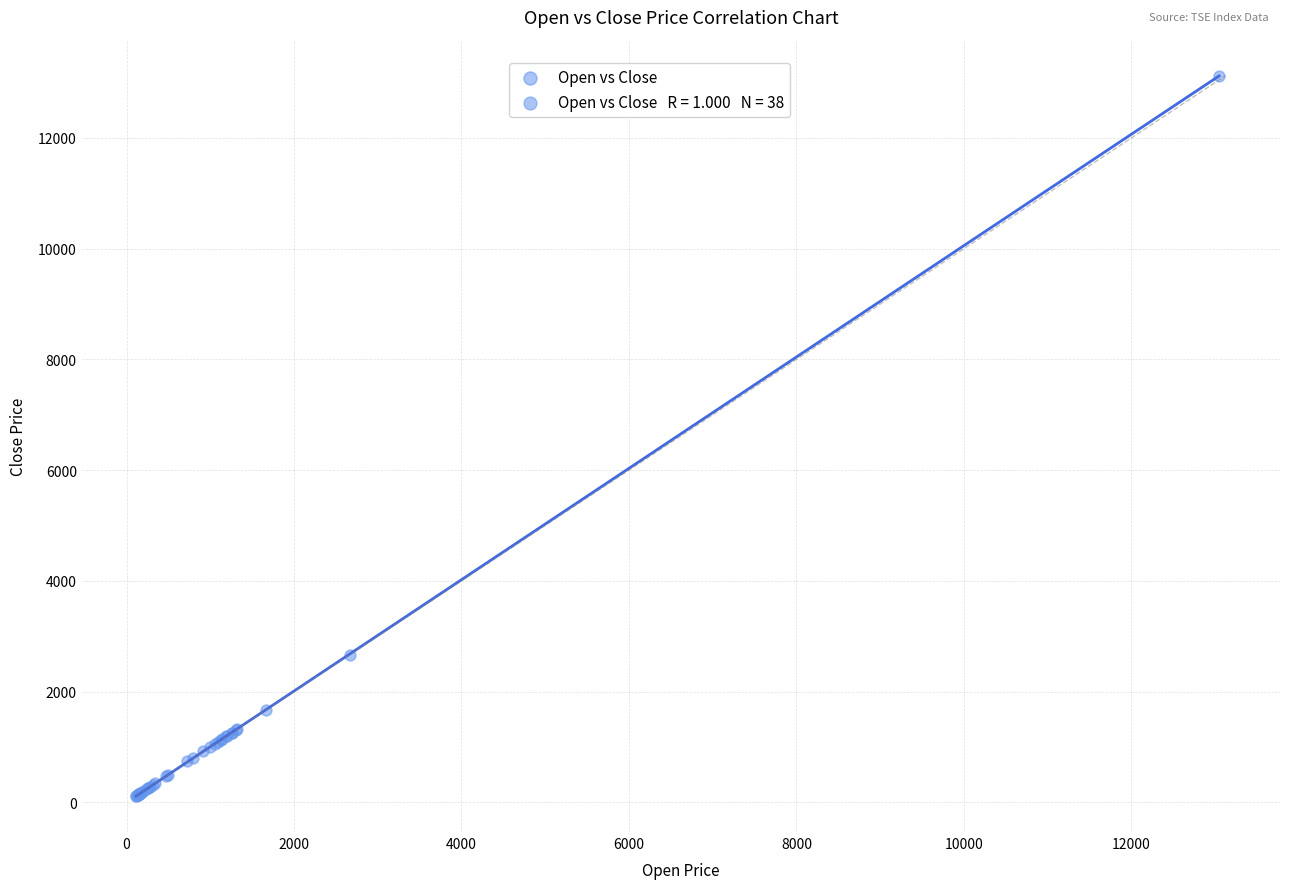

What Y value in the scatter plot is closest to 6620?

2670.5